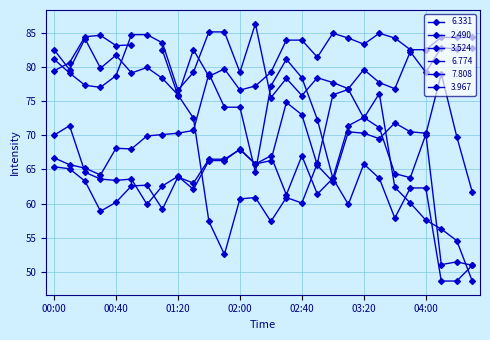

At which category is the sum across all series the highest?

00:00